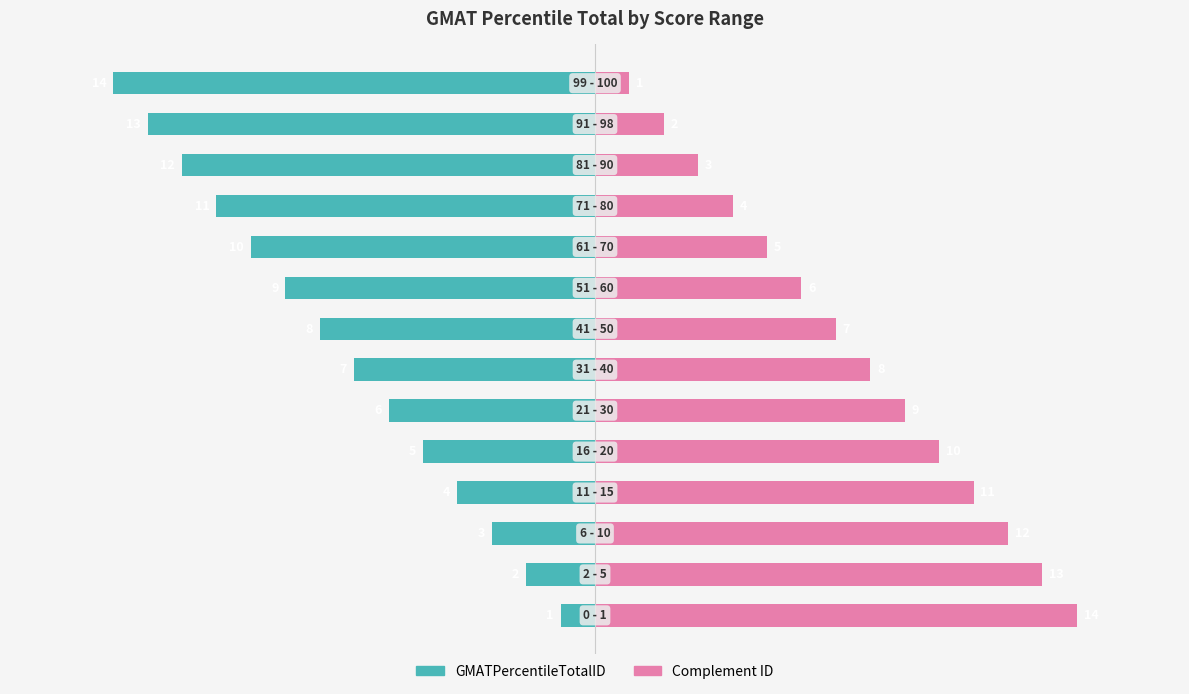

How many bars are there in each group?

2